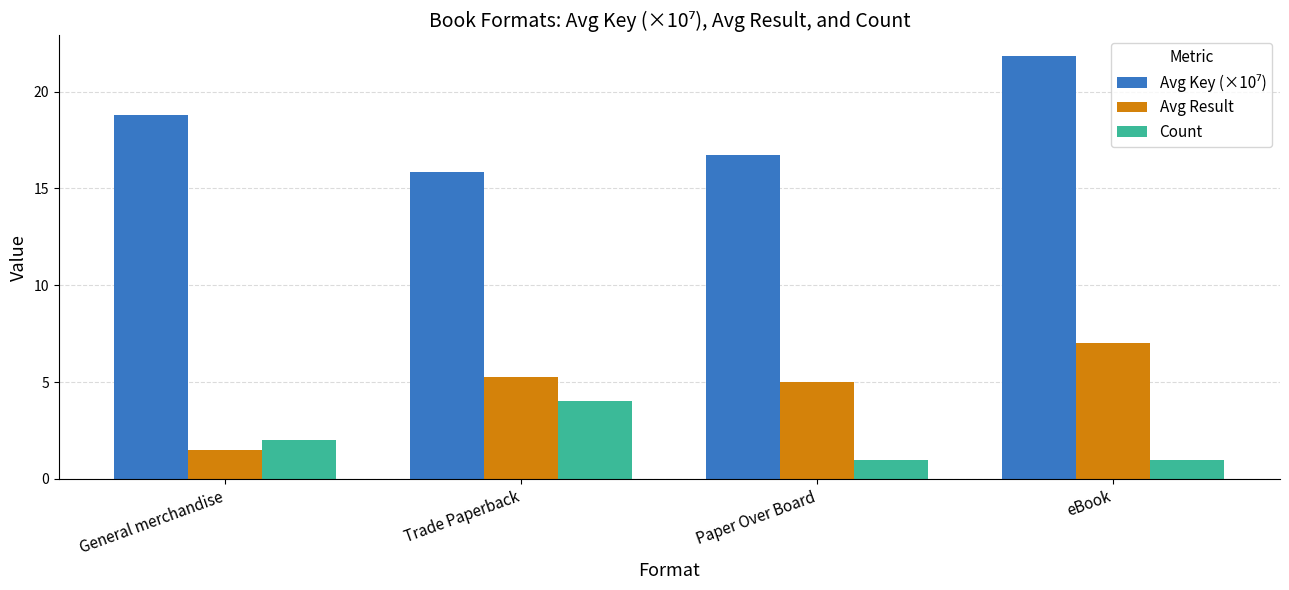

Which category has the highest value in the Avg Result series?

eBook